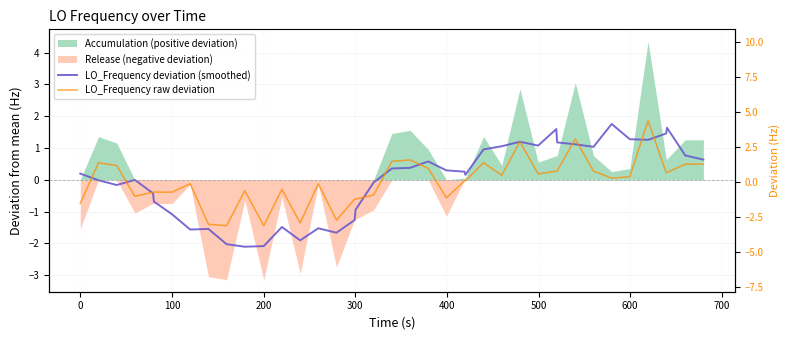

What is the smallest value displayed?

-3.1